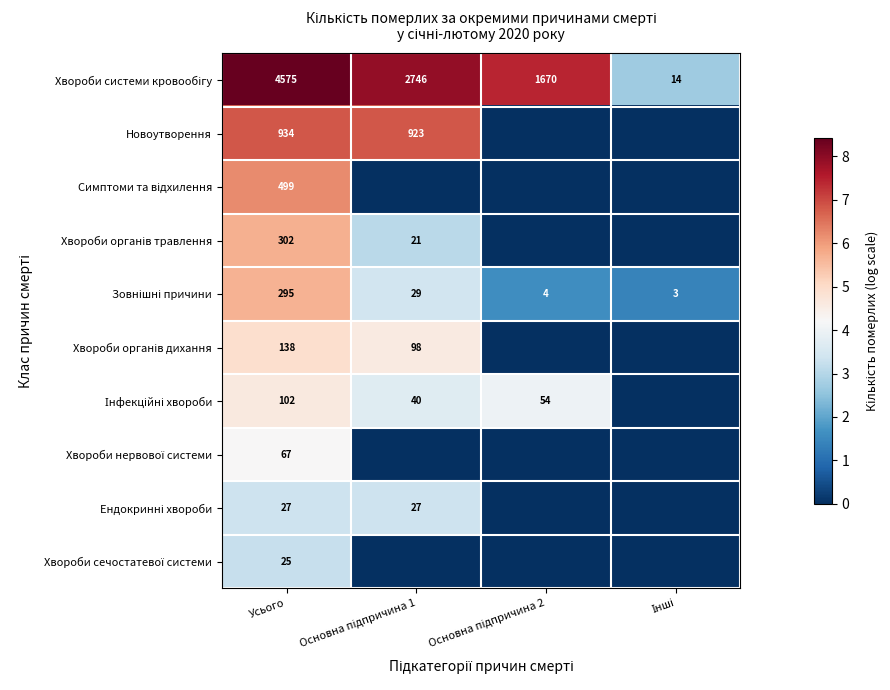

What is the spread (max minus min) of values at Усього?

4550